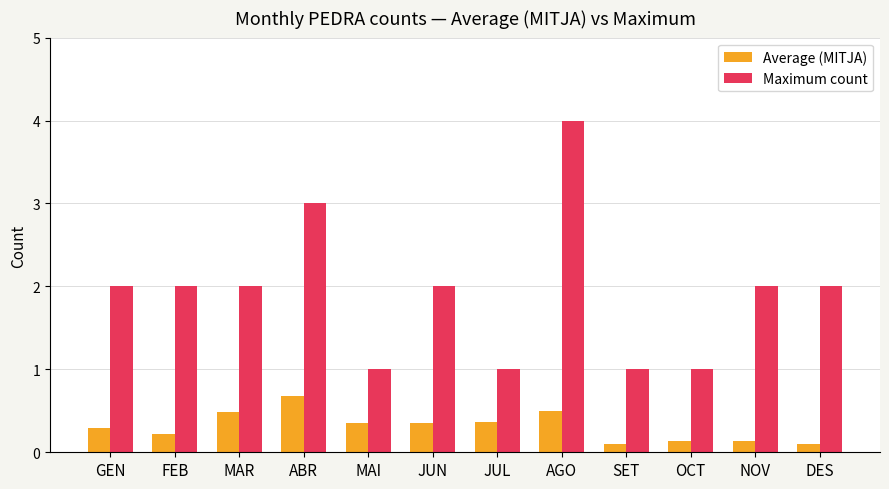

The Average (MITJA) series shows 0.1 at DES. True or false?

True